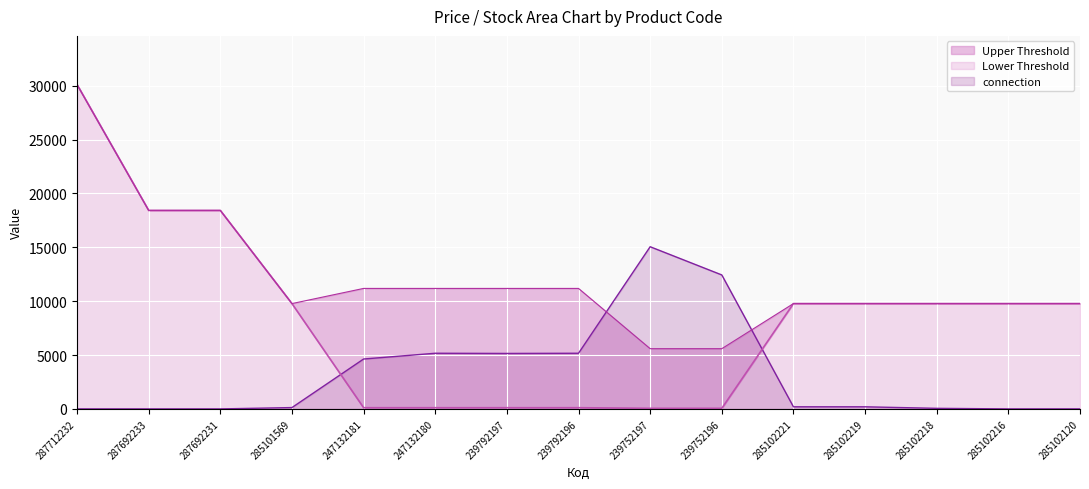

Which category has the highest value across all series?

287712232